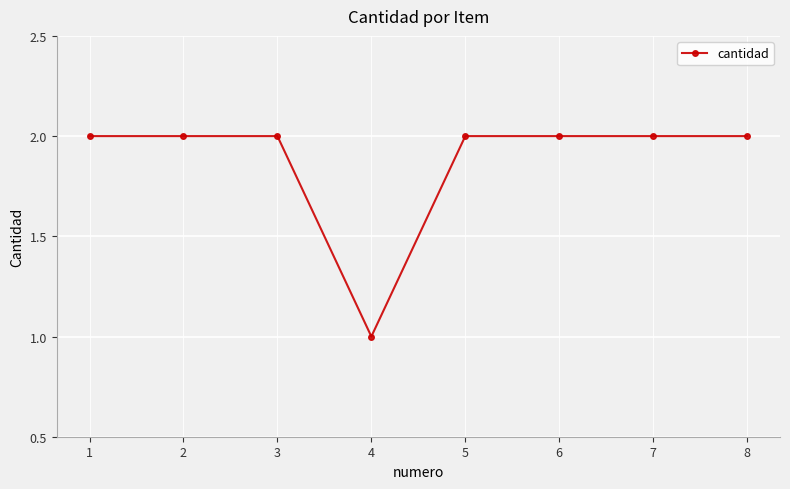

What is the value of the 6th point from the left?

2